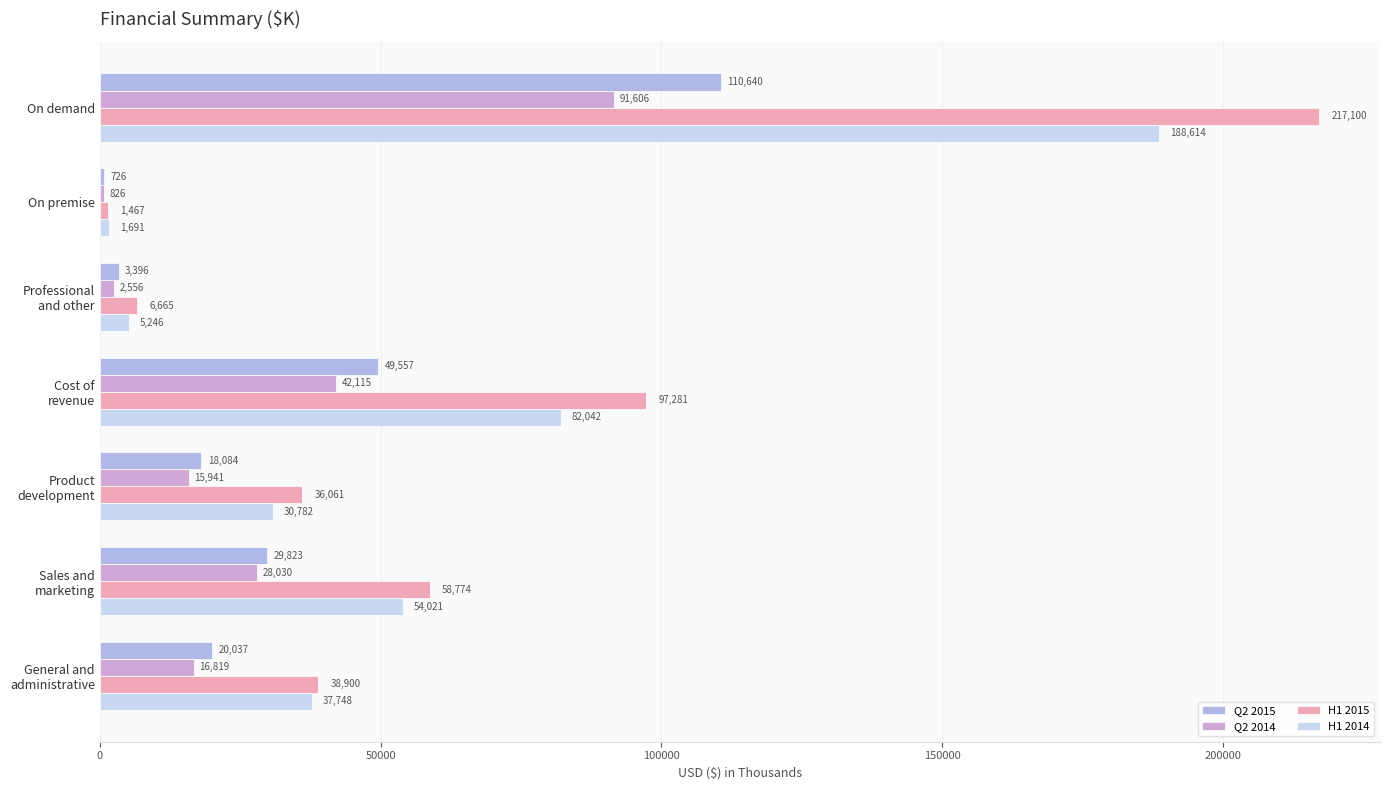

What is the smallest value displayed?

726